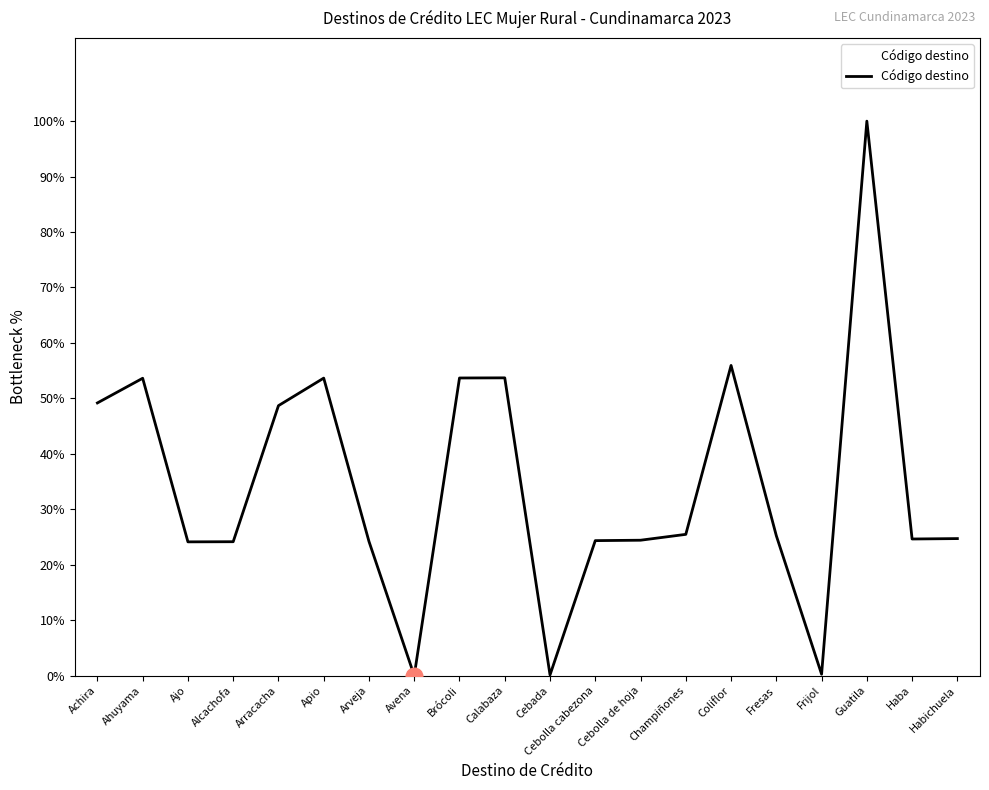

The chart shows a value of 25.2 at Fresas. True or false?

True